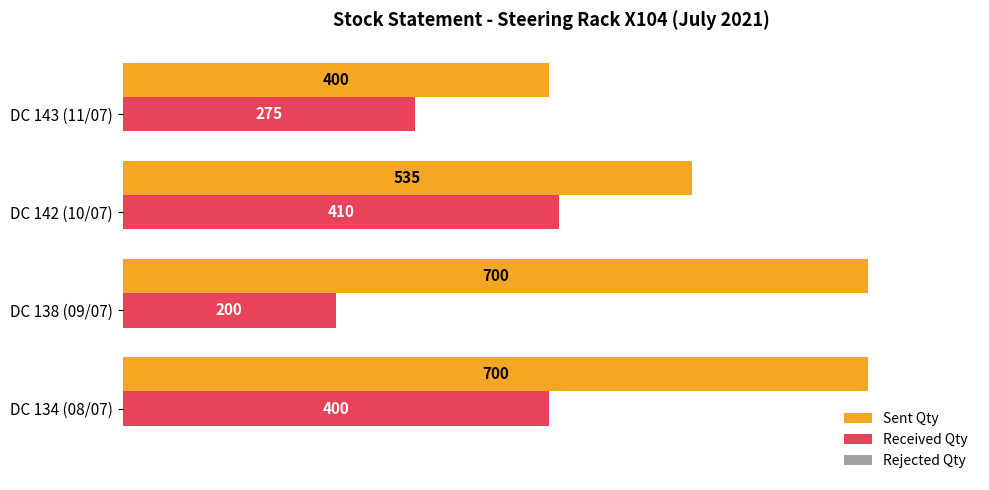

The value of Received Qty at DC 142 (10/07) is 410. True or false?

True